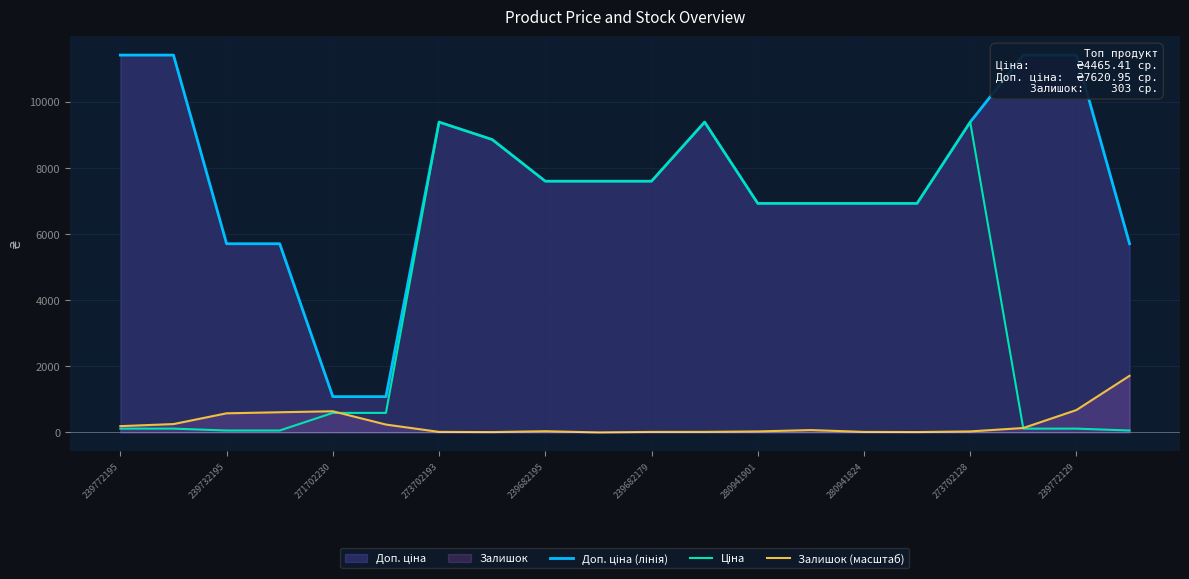

What is the sum of all Залишок (масштаб) values?

5269.0